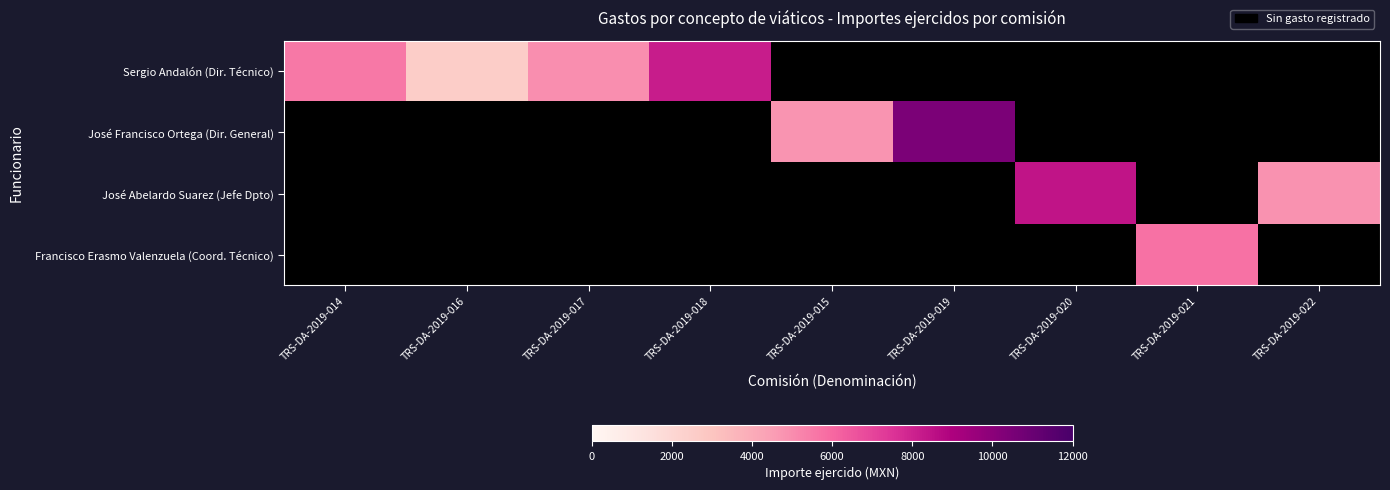

Which has a higher value, TRS-DA-2019-018 or TRS-DA-2019-017?

TRS-DA-2019-018